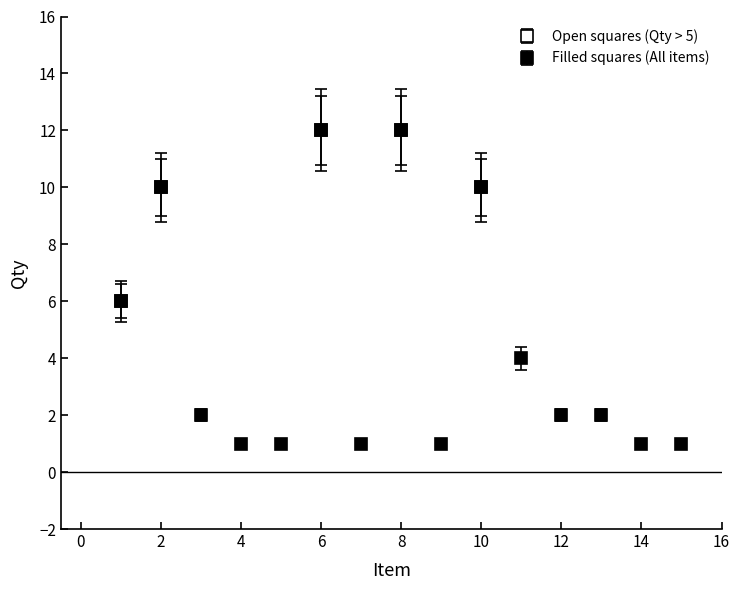

How many lines are shown in the chart?

2